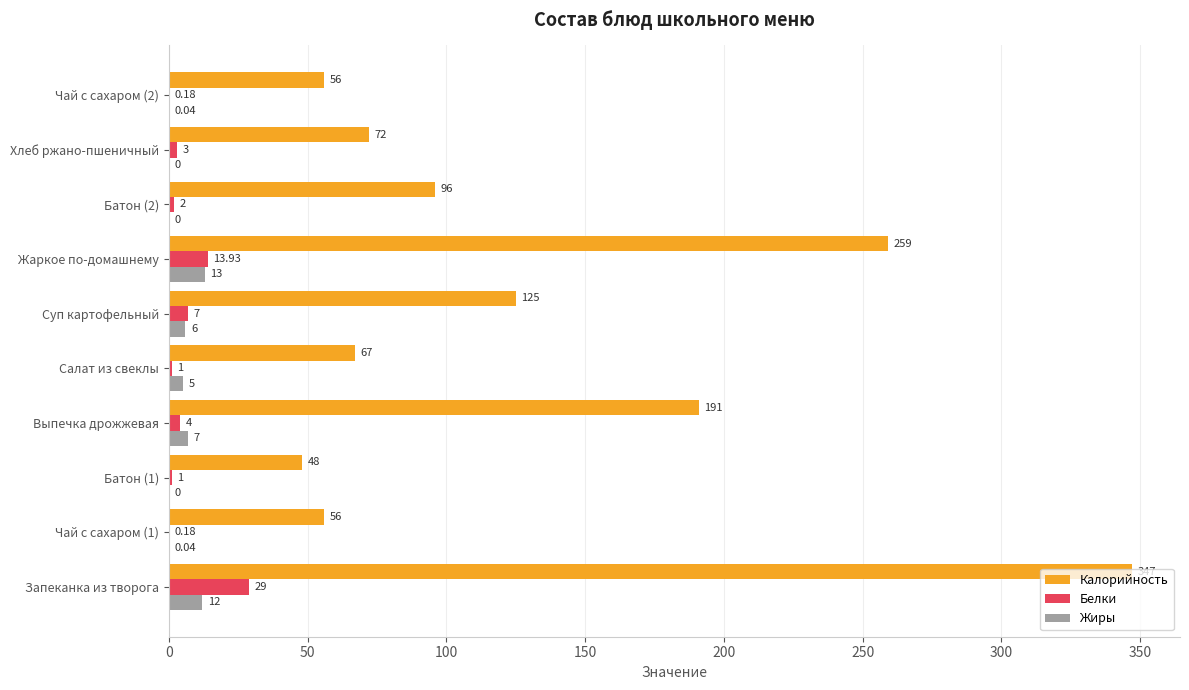

What is the sum of all Жиры values?

43.1